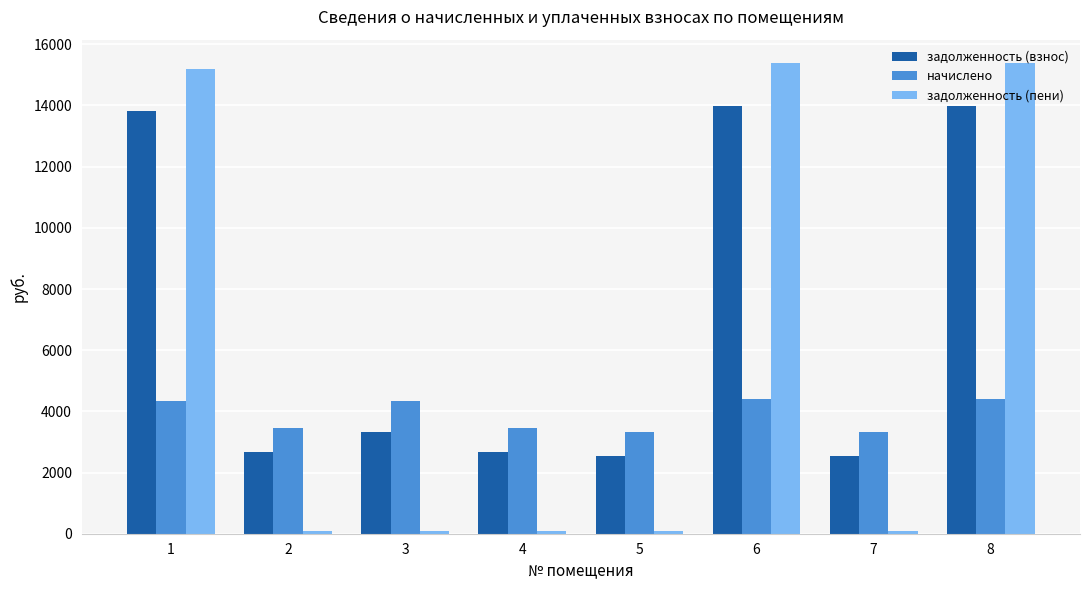

What value does the задолженность (пени) series have at 4?

80.0